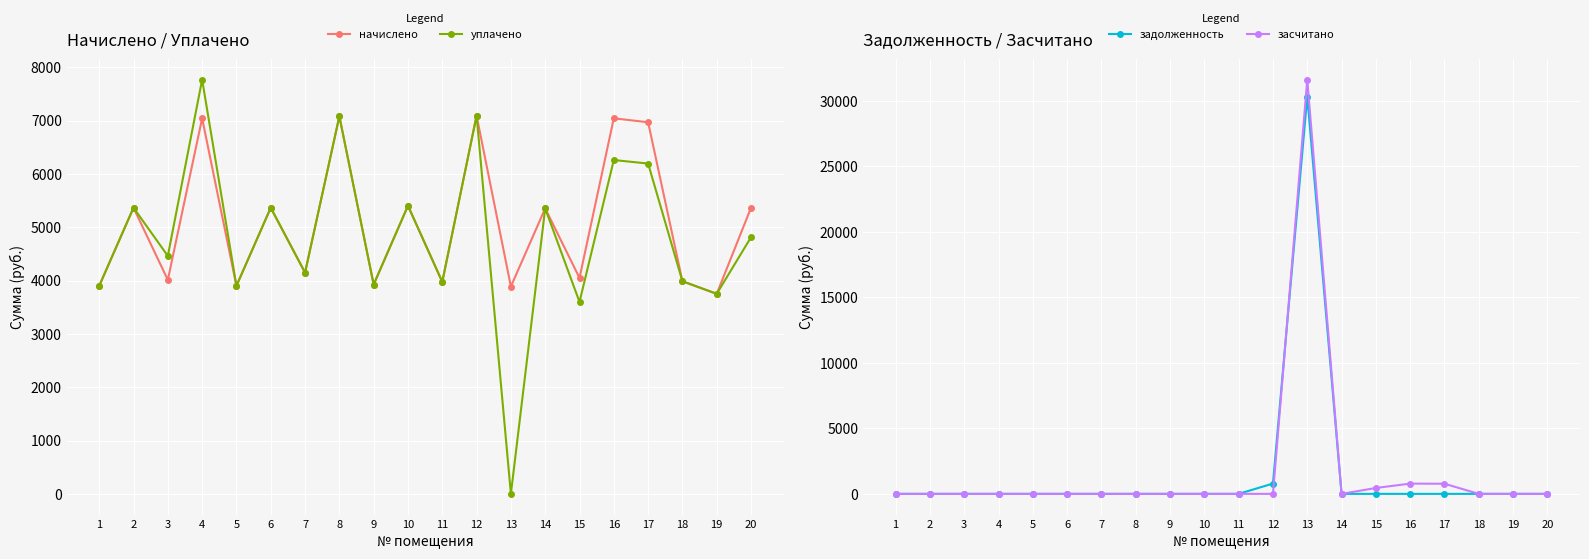

How many categories are shown in the chart?

20